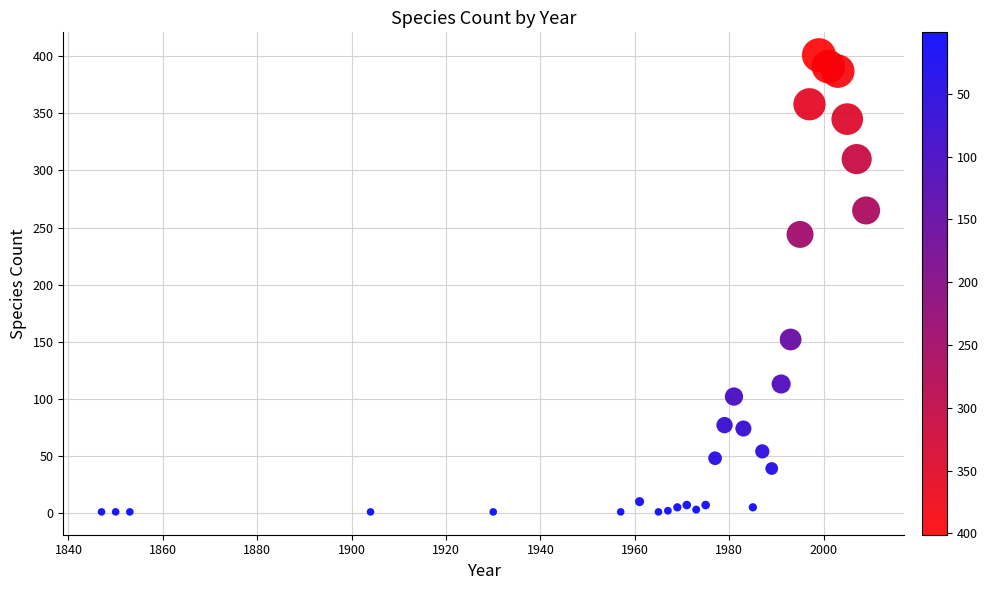

What Y value in the scatter plot is closest to 201?

244